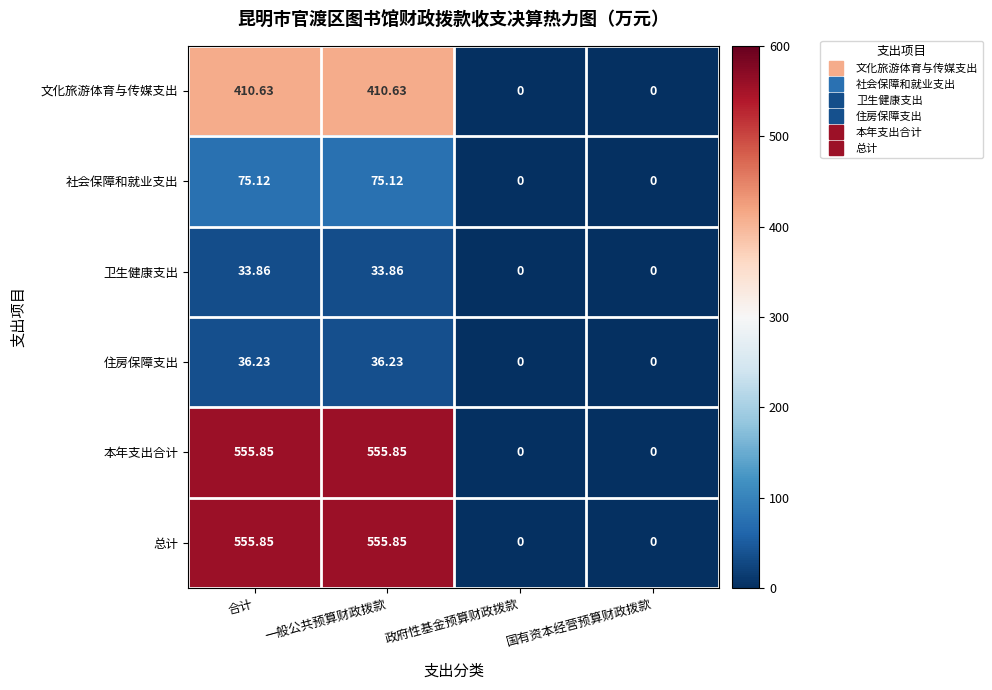

Where does the 住房保障支出 series first go above 36?

合计